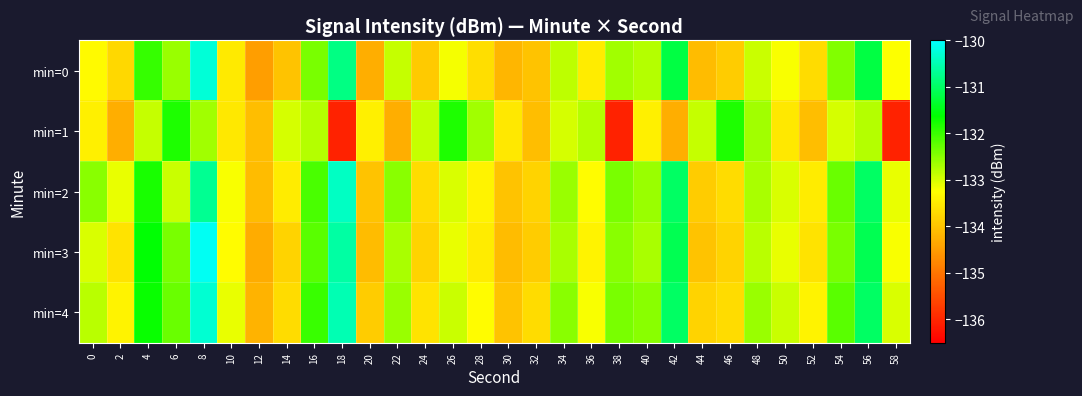

Rank the series by their maximum value, from highest to lowest.

min=3, min=0, min=4, min=2, min=1